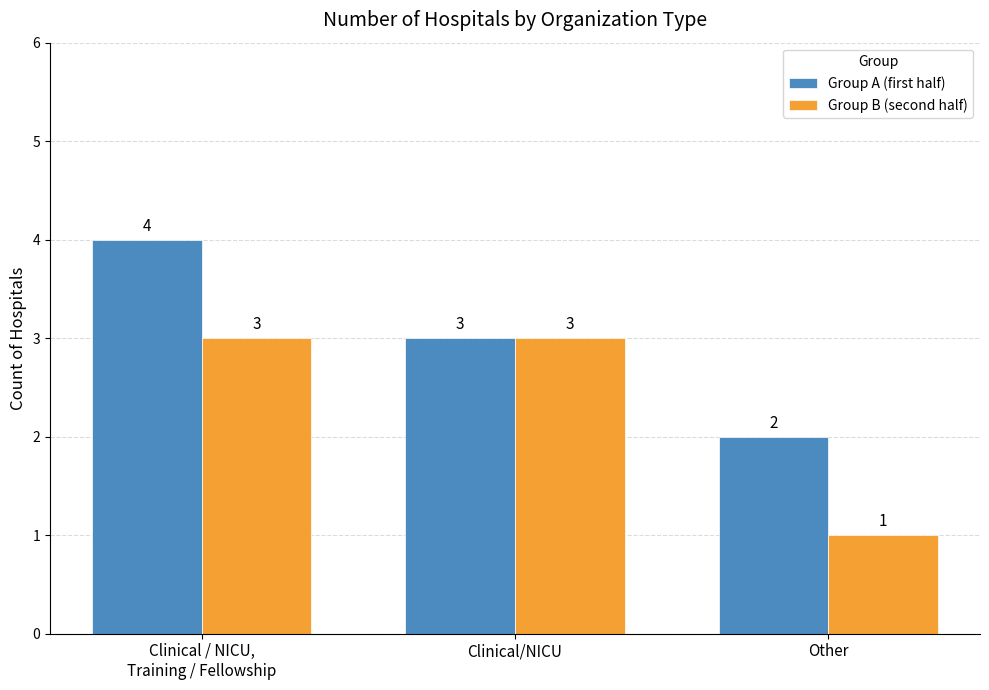

Which label corresponds to the largest value in the chart?

Clinical / NICU,
Training / Fellowship